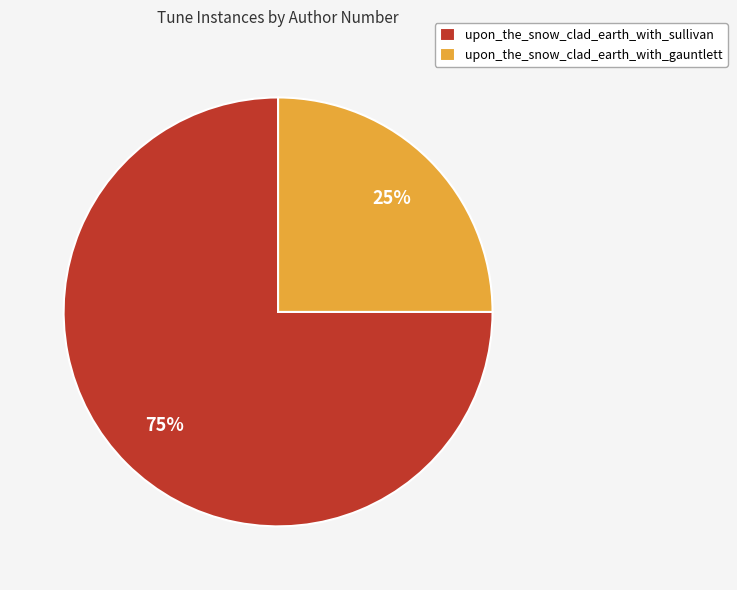

Do upon_the_snow_clad_earth_with_sullivan and upon_the_snow_clad_earth_with_gauntlett together represent more than half of the pie?

Yes